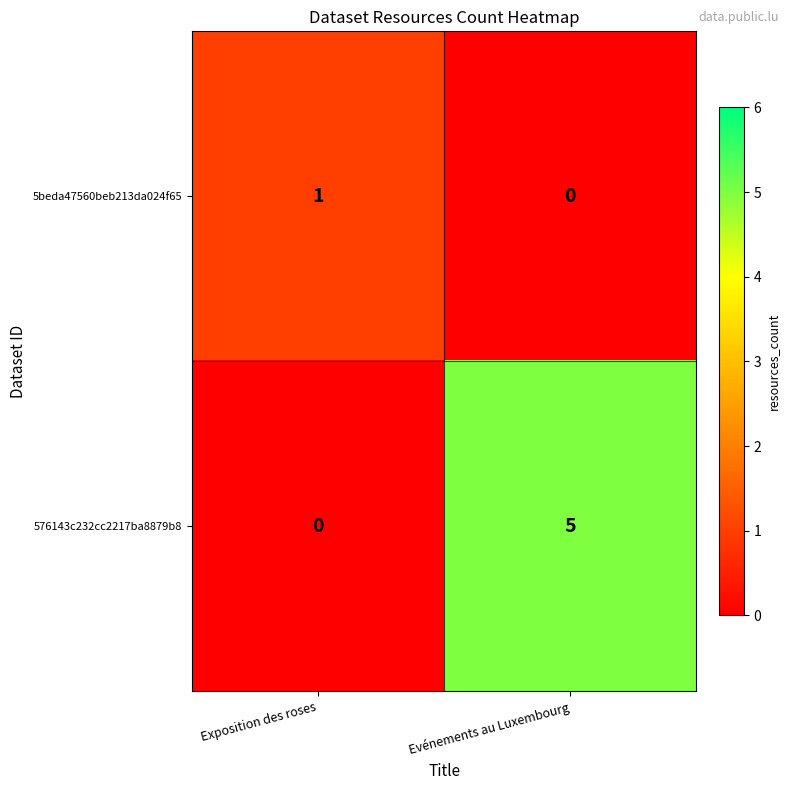

Reading left to right, list all the values displayed in this chart.

5beda47560beb213da024f65: 1	0
576143c232cc2217ba8879b8: 0	5